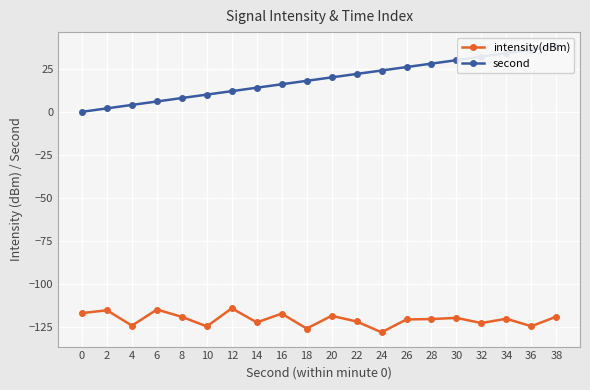

List the series in order of their overall mean, highest first.

second, intensity(dBm)